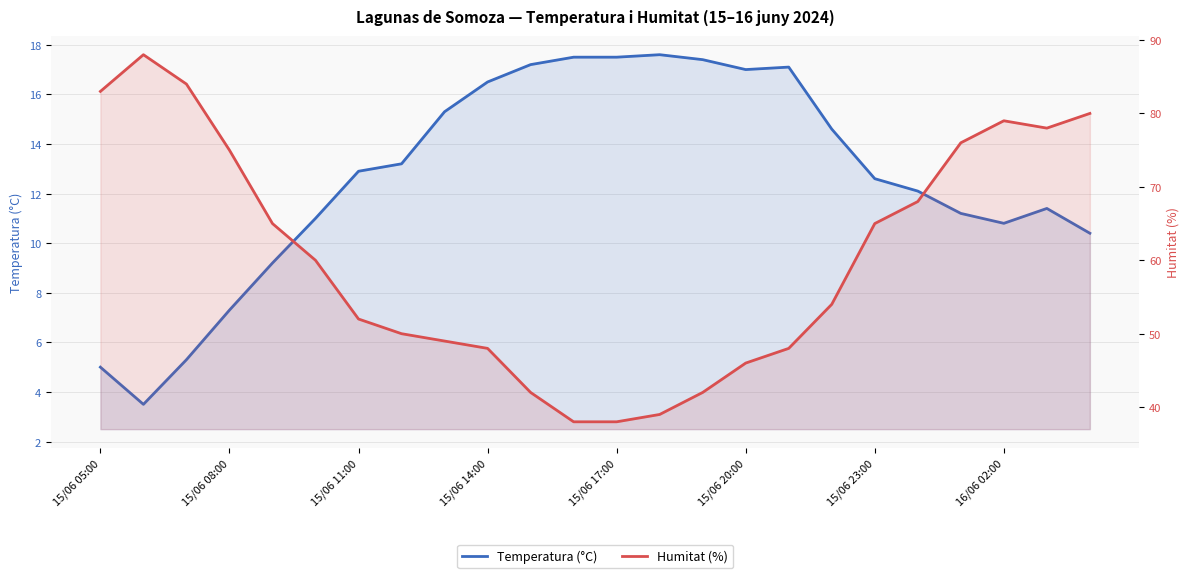

What position from the right is 13?

11